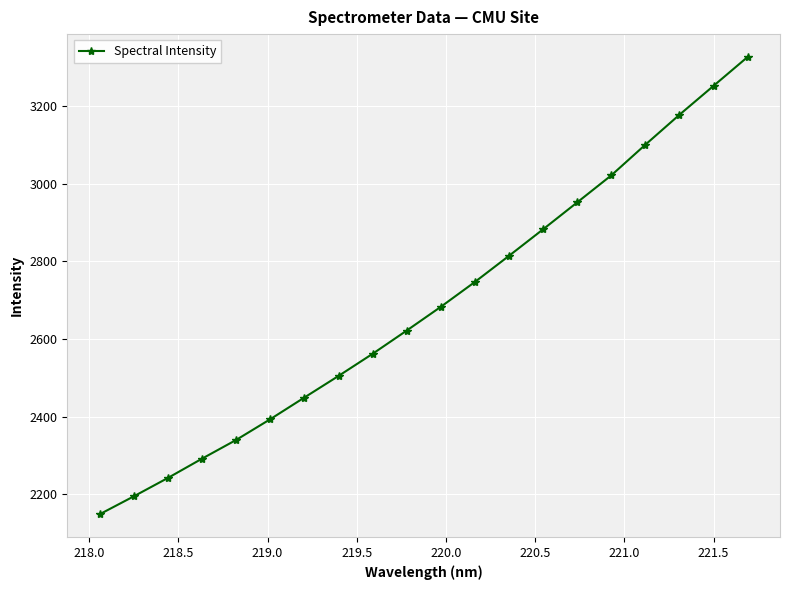

True or false: the data has more than 1 interior local peaks.

False